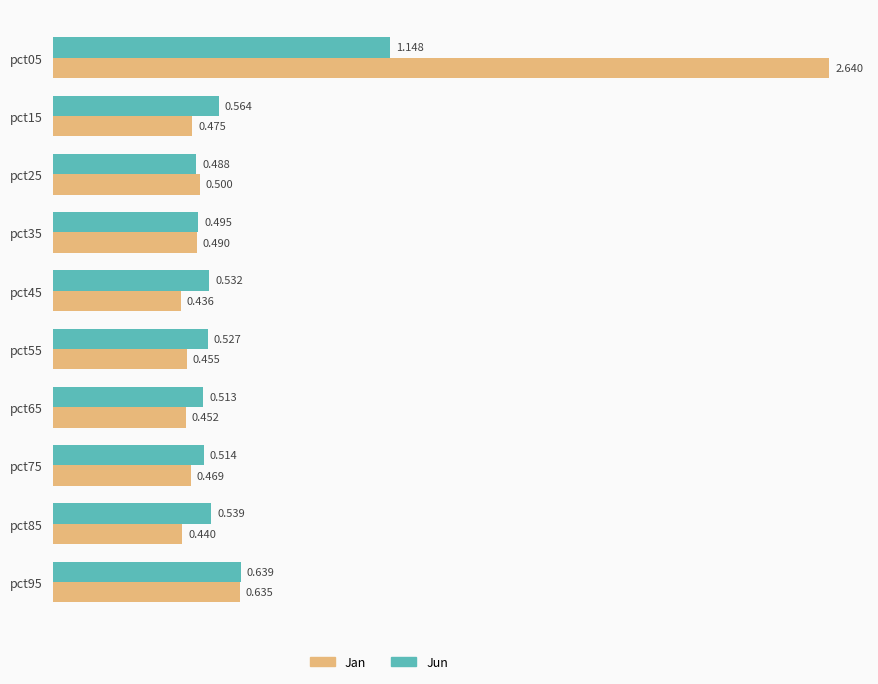

Rank the series at pct85 from lowest to highest value.

Jan, Jun